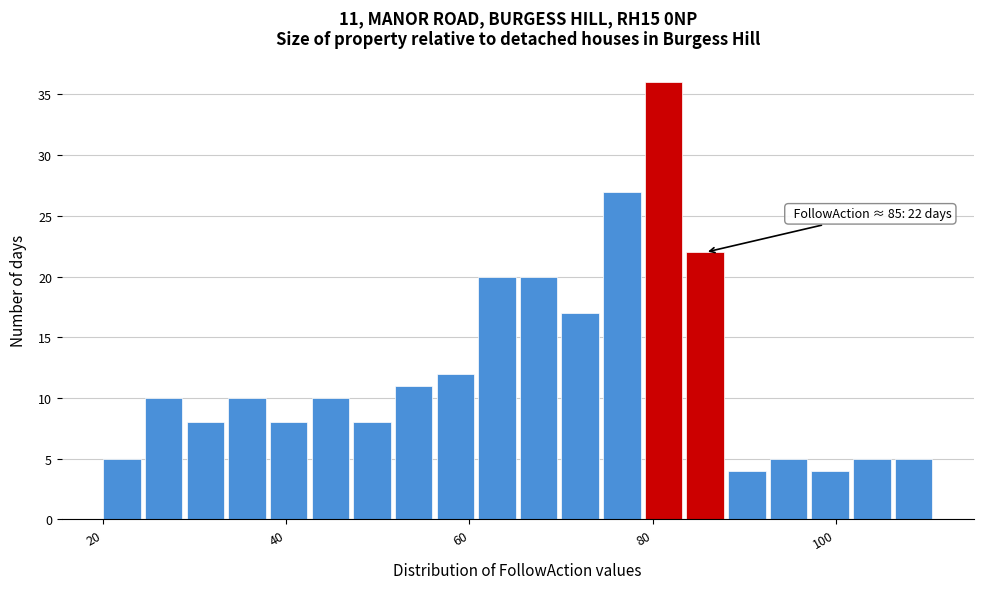

Read against the x-axis, roughly where is the centre of the tallest bar?

82